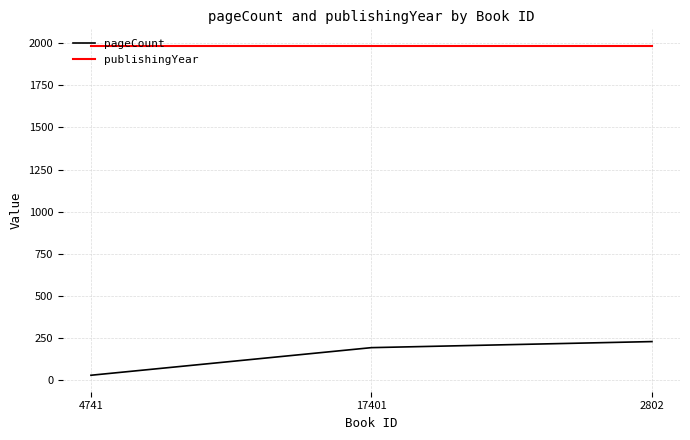

What is the sum of all pageCount values?

448